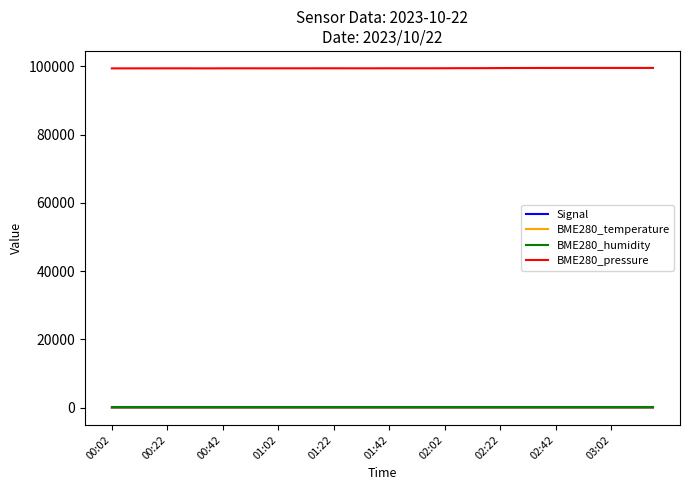

What is the difference between the maximum and second lowest values in the BME280_pressure series?

127.6